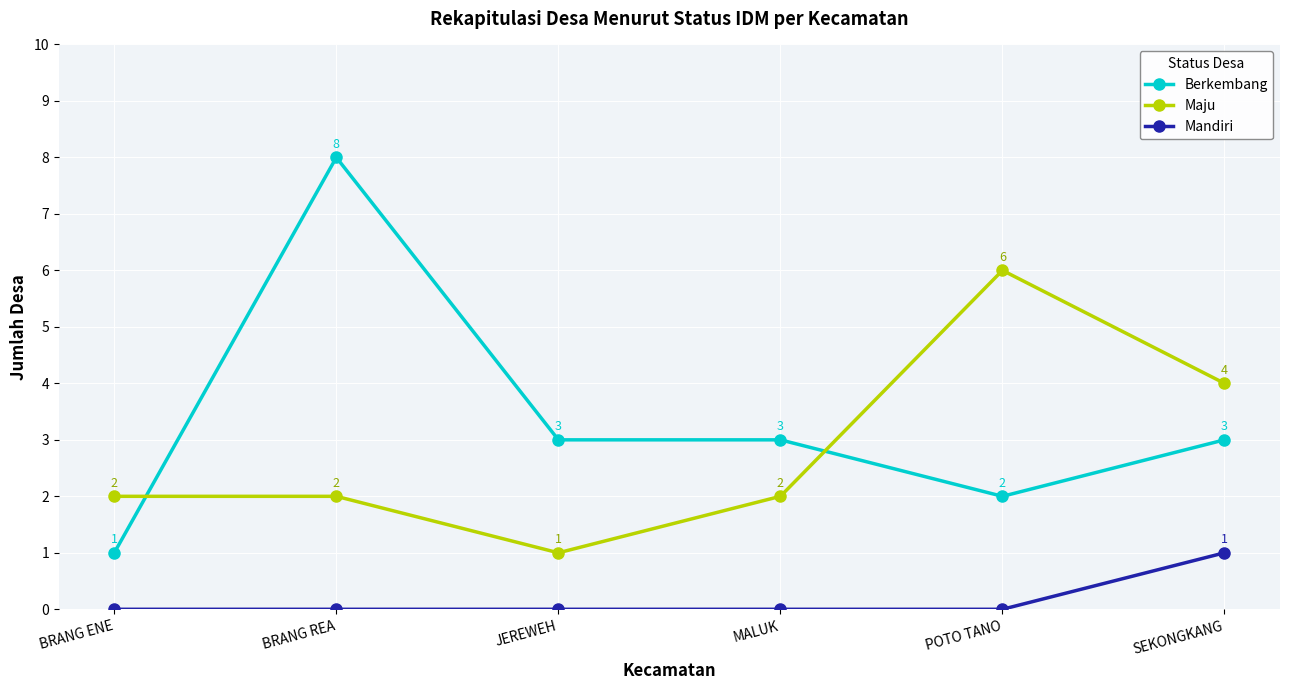

What is the difference between the second highest and minimum values in the Berkembang series?

2